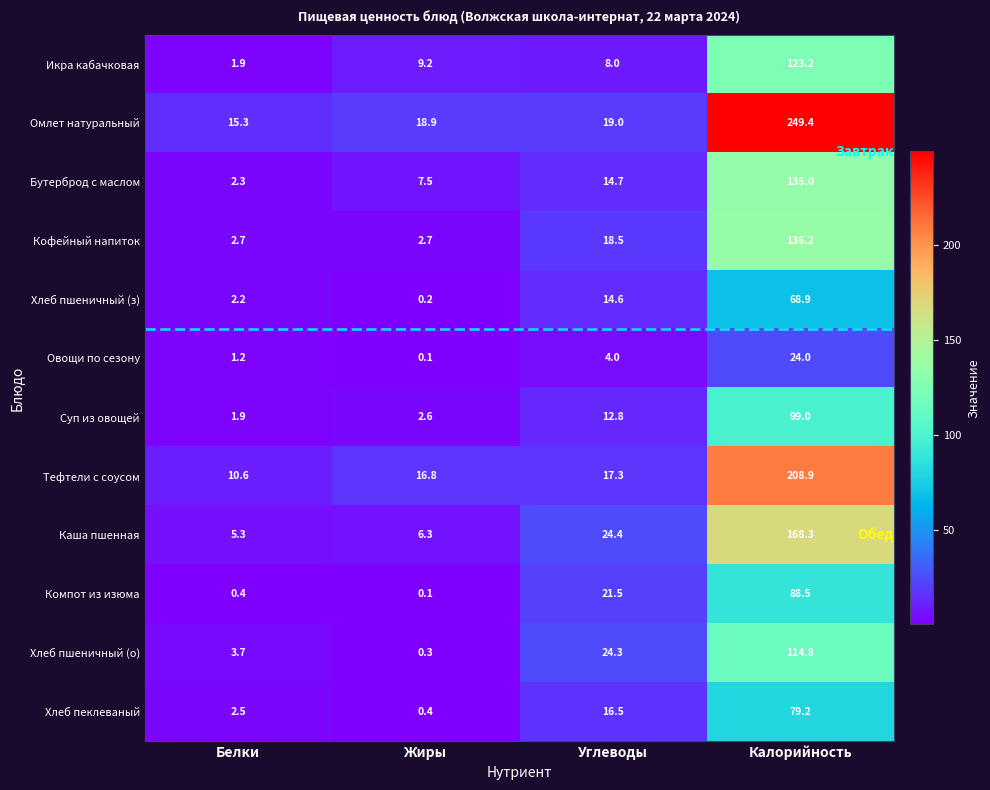

What is the sum of the Хлеб пеклеваный values at Жиры and Калорийность?

79.6